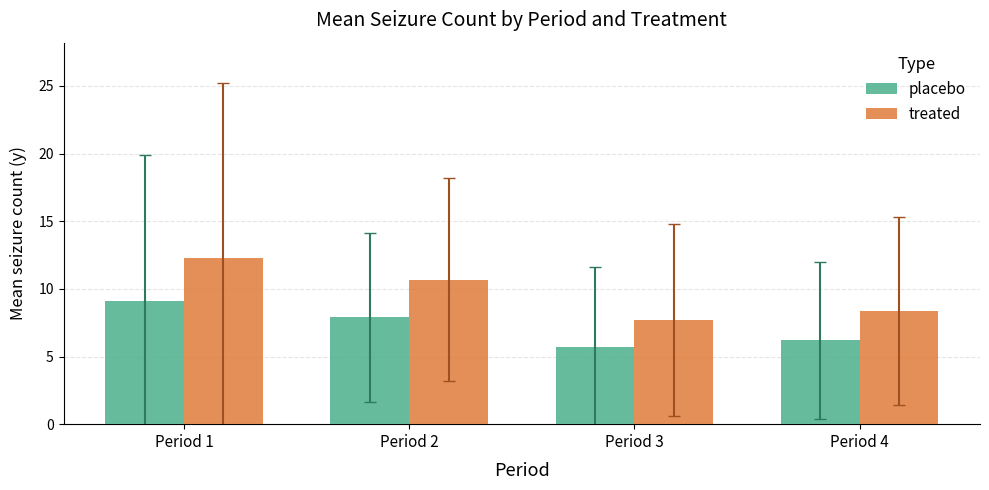

Reading left to right, what are all the values shown in this chart?

placebo: 9.1	7.9	5.7	6.2
treated: 12.3	10.7	7.7	8.4